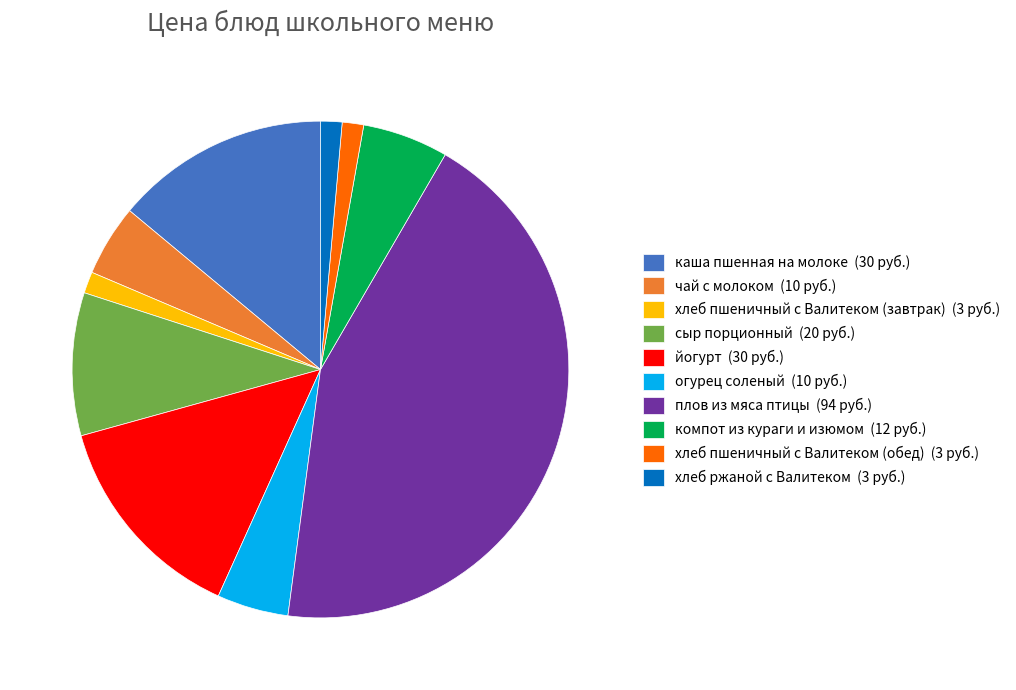

What is the ratio of the value at огурец соленый (10 руб.) to the value at чай с молоком (10 руб.)?

1.0